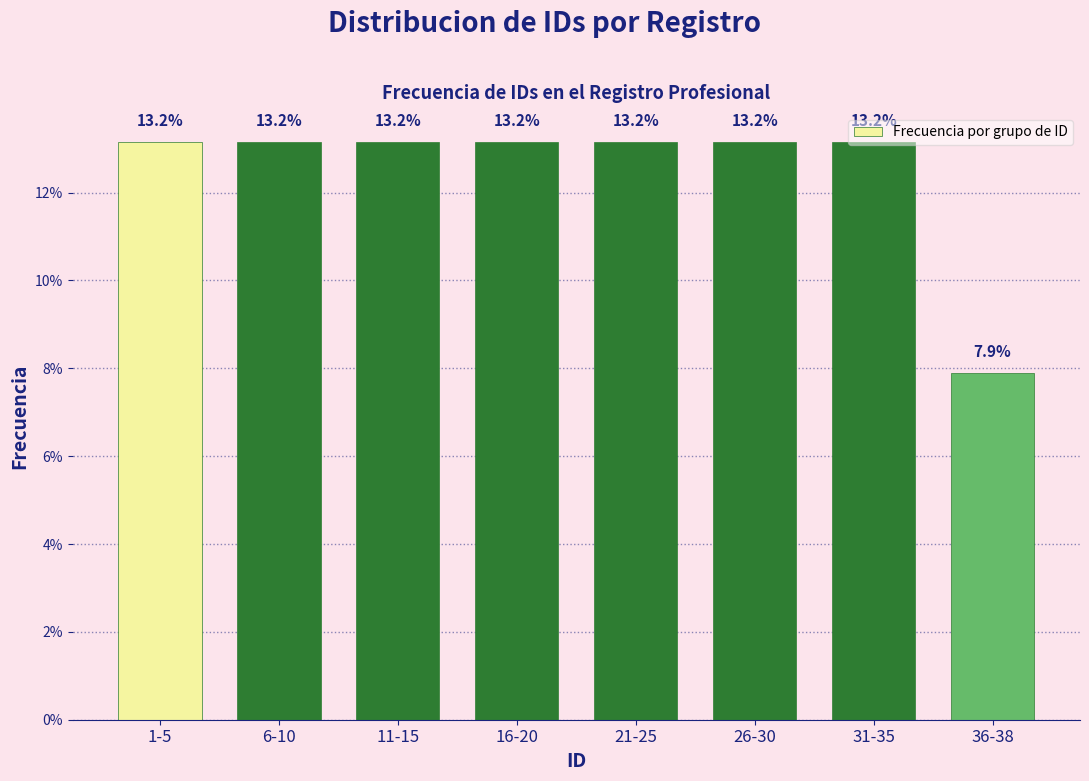

The chart shows a value of 20.0 at 1-5. True or false?

False